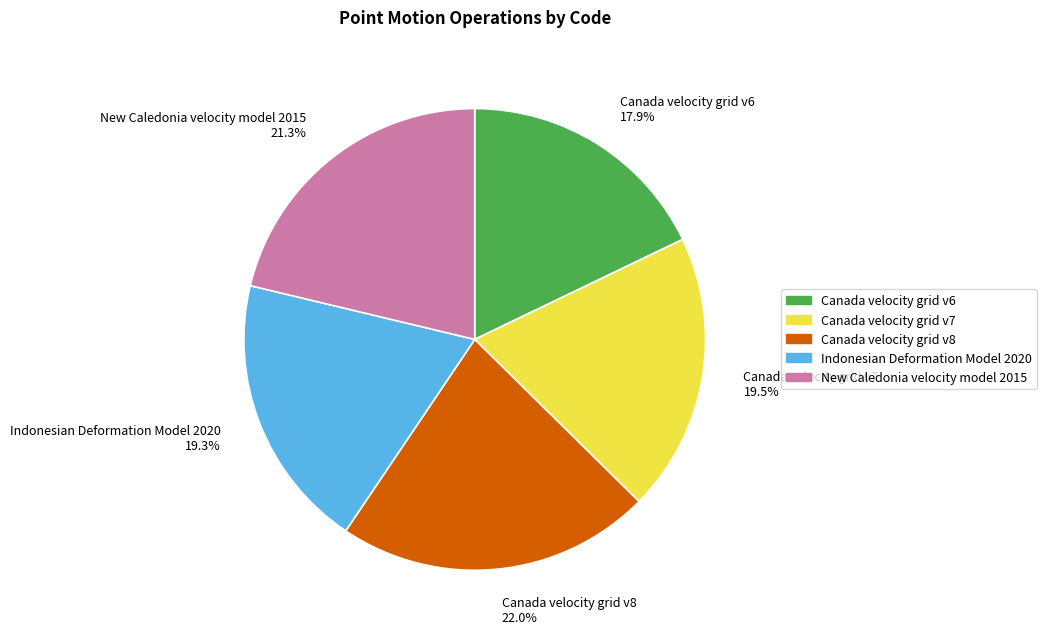

Is Canada velocity grid v8 the majority of the pie?

No